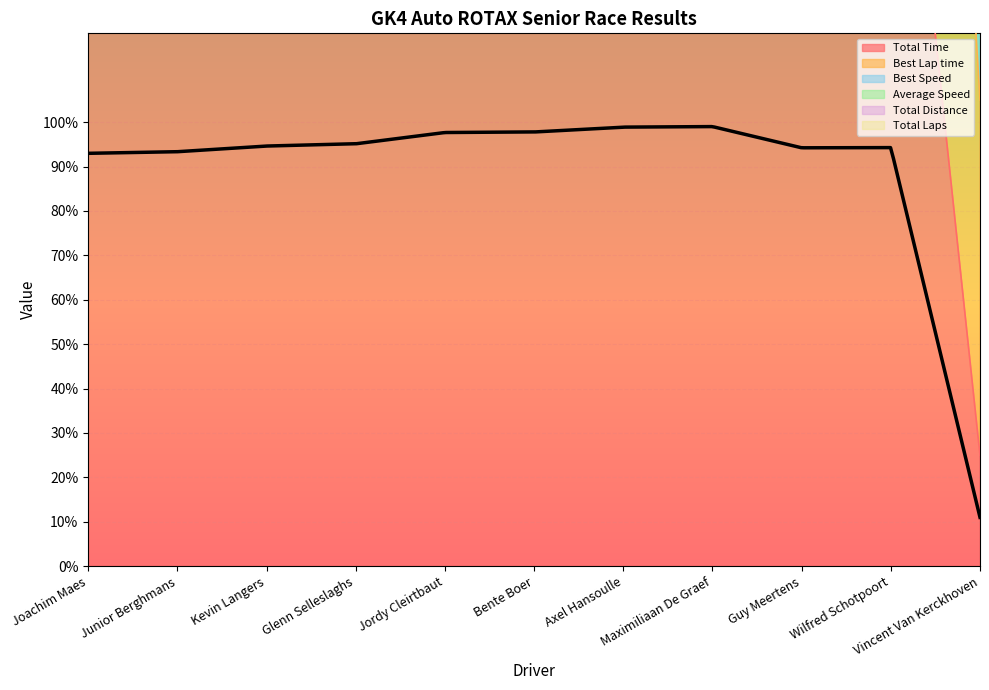

Is it true that Total Laps equals 463.3 at Kevin Langers?

True